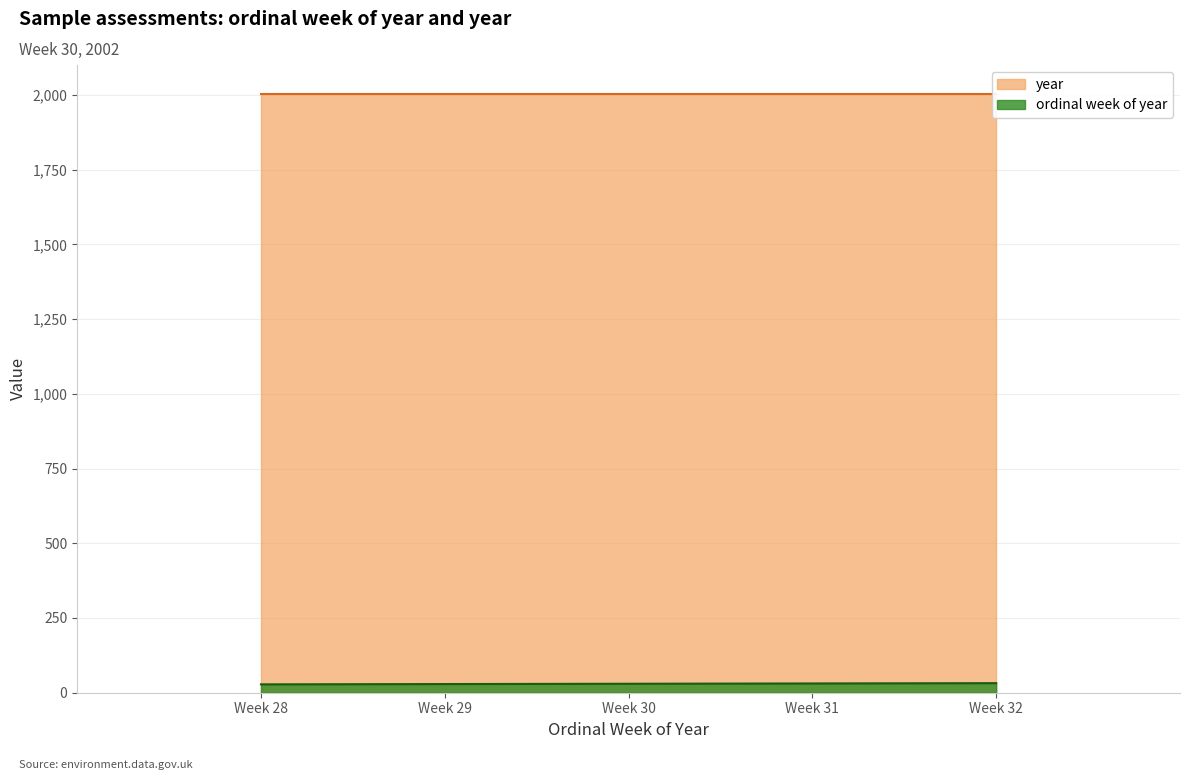

Which series has the largest range (max minus min)?

ordinal week of year